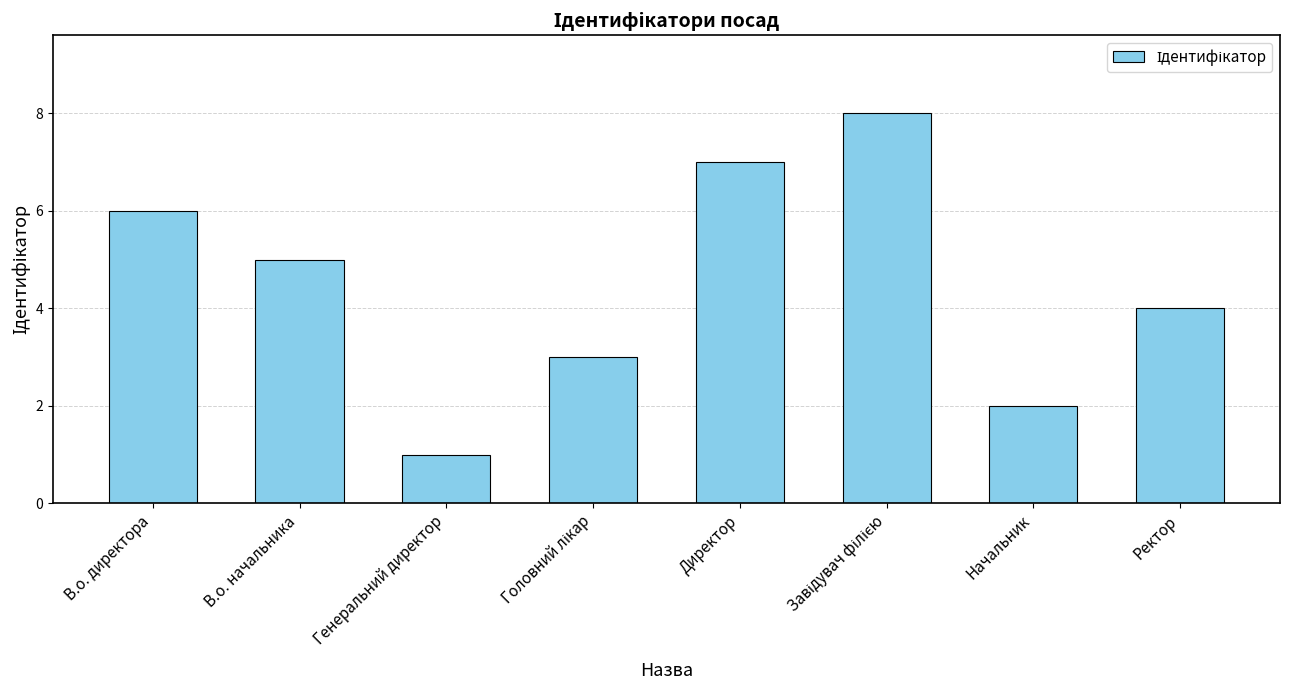

Reading left to right, transcribe all the data shown in this chart.

6	5	1	3	7	8	2	4